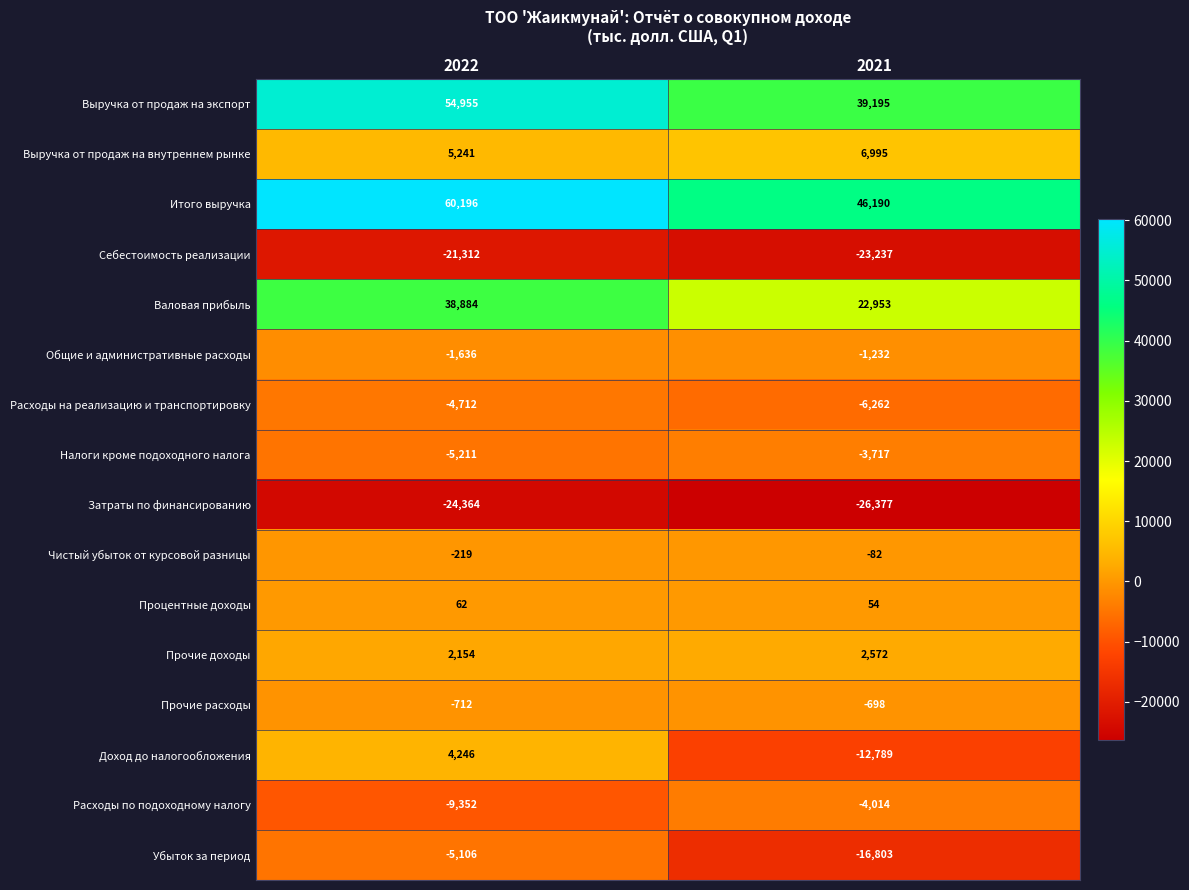

What is the difference between the highest and lowest values at 2021?

72567